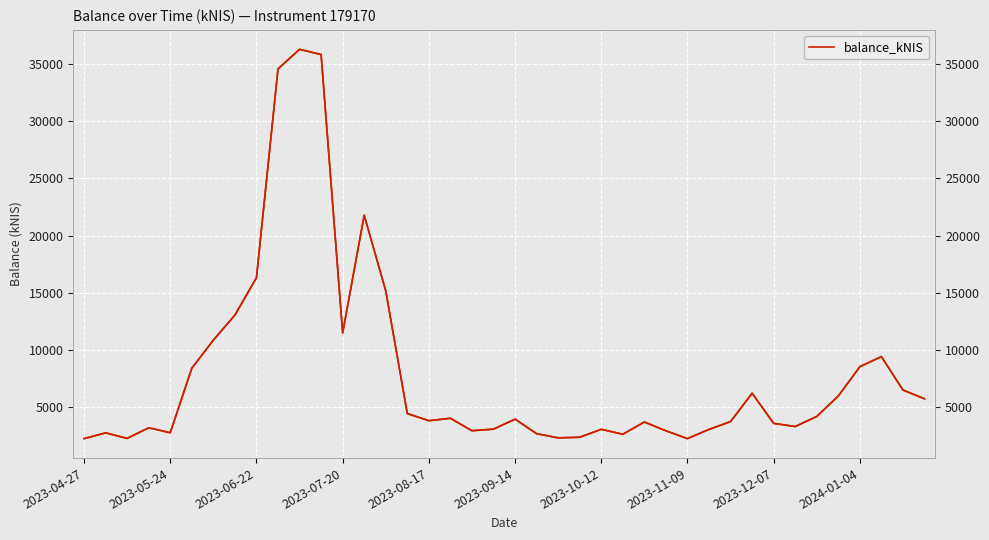

Between 2023-07-20 and 2023-12-07, which series saw the biggest shift?

balance_kNIS